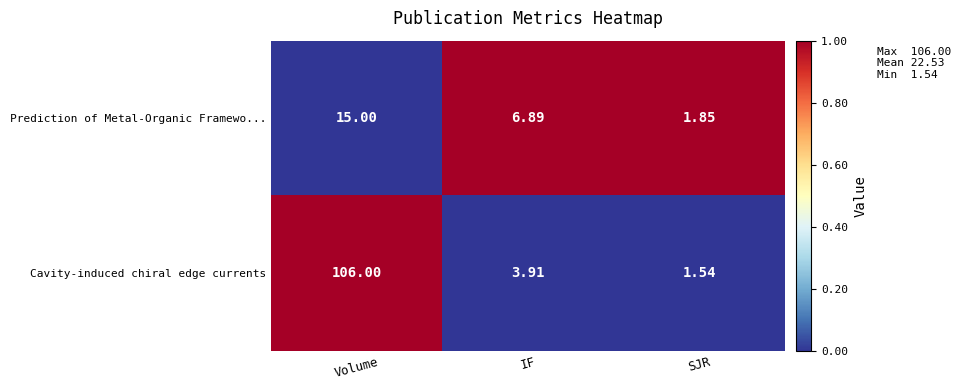

Rank the series by their maximum value, from lowest to highest.

Prediction of Metal-Organic Framewo..., Cavity-induced chiral edge currents